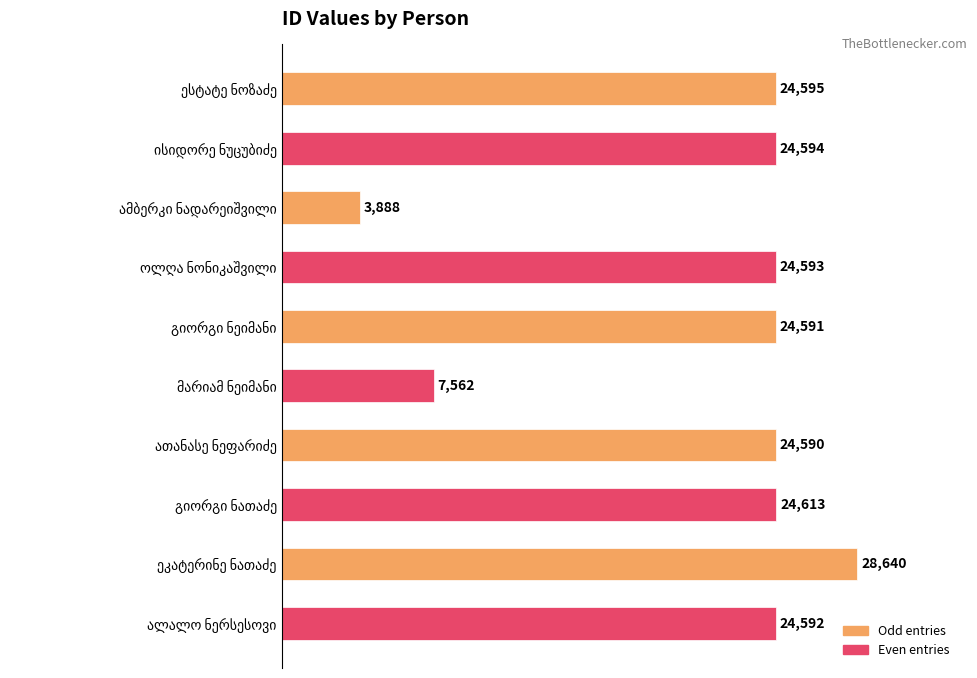

What is the difference between the maximum and minimum values?

24752